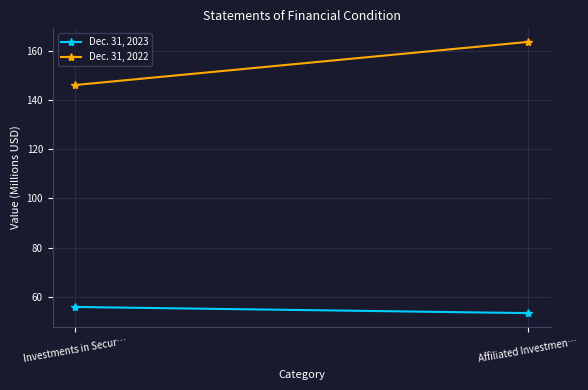

What is the difference between the Dec. 31, 2022 values at Investments in Secur… and Affiliated Investmen…?

17.5